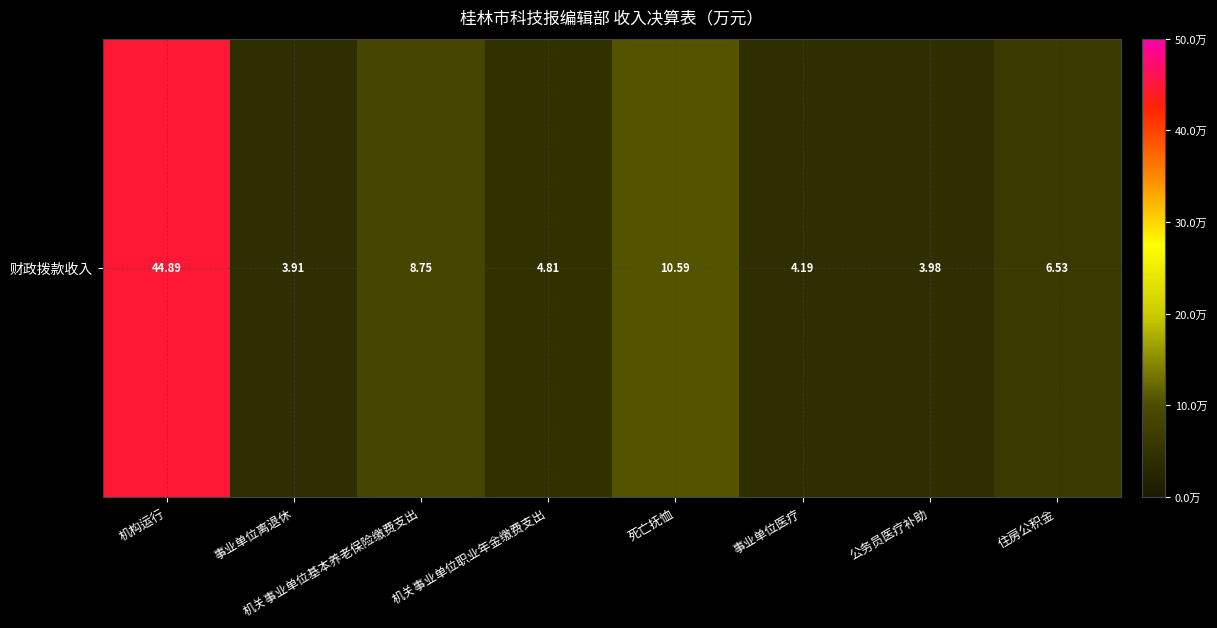

Rank the categories by value from highest to lowest.

机构运行, 死亡抚恤, 机关事业单位基本养老保险缴费支出, 住房公积金, 机关事业单位职业年金缴费支出, 事业单位医疗, 公务员医疗补助, 事业单位离退休